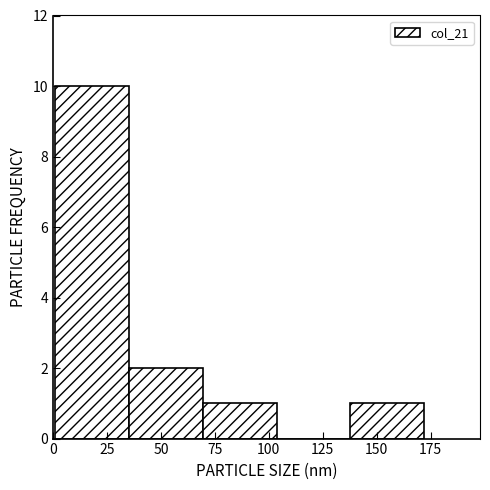

Reading left to right, transcribe this chart: for each bar, give the range it covers on the x-axis and its height. Neither the bar edges nor the heights are printed on the chart, so give them approximately, as read against the axes.

0 to 35: 10
35 to 70: 2
70 to 105: 1
105 to 140: 0
140 to 170: 1